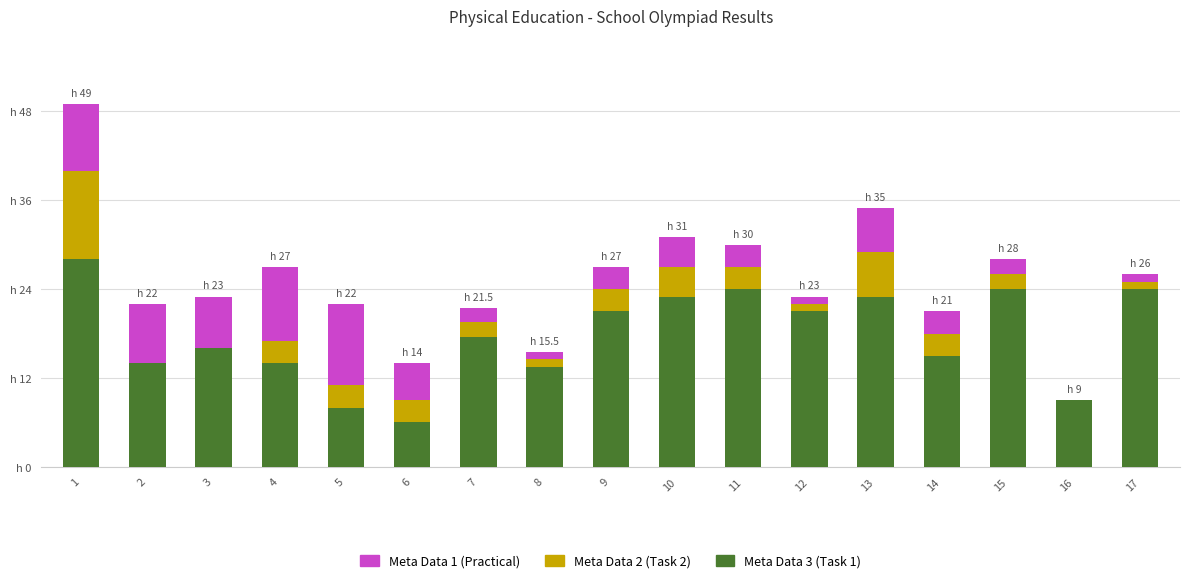

Between 2 and 16, which is larger?

2